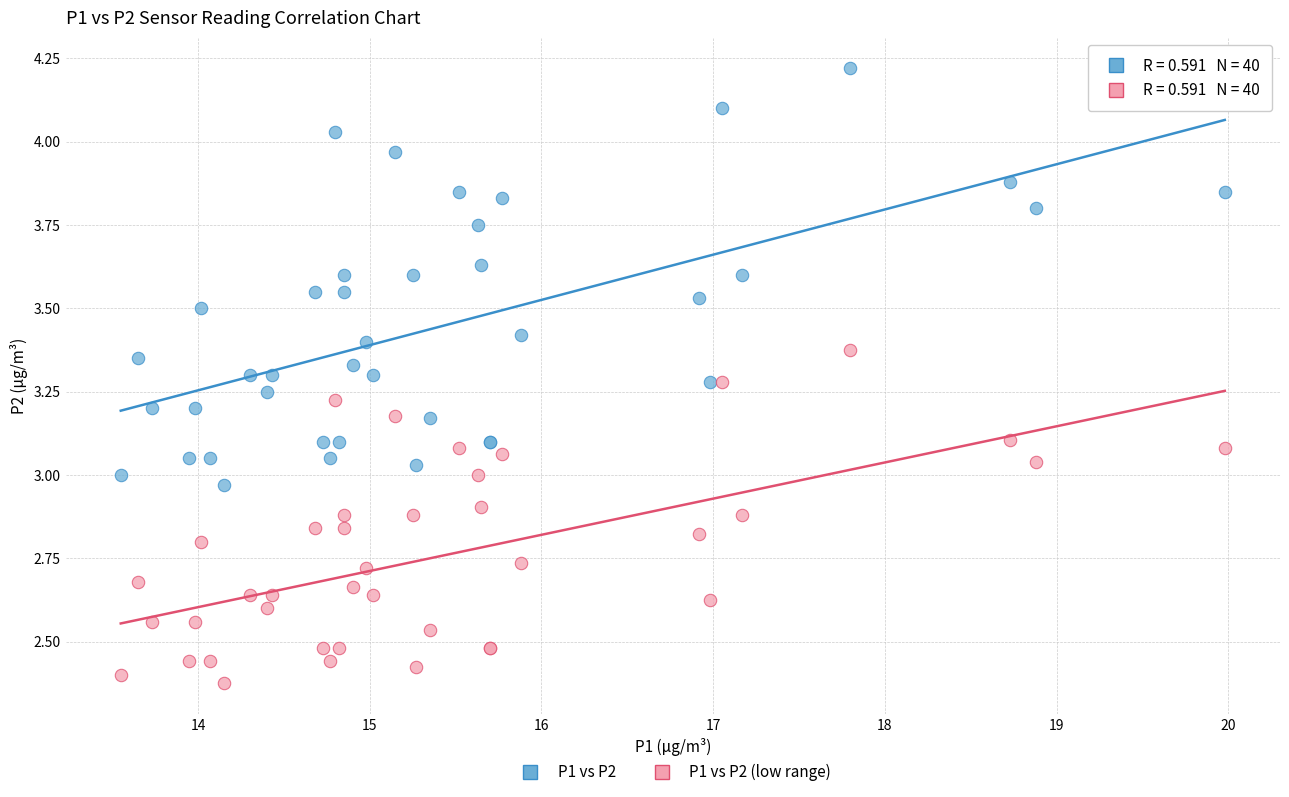

Which series reaches the minimum Y coordinate?

P1 vs P2 (low range)